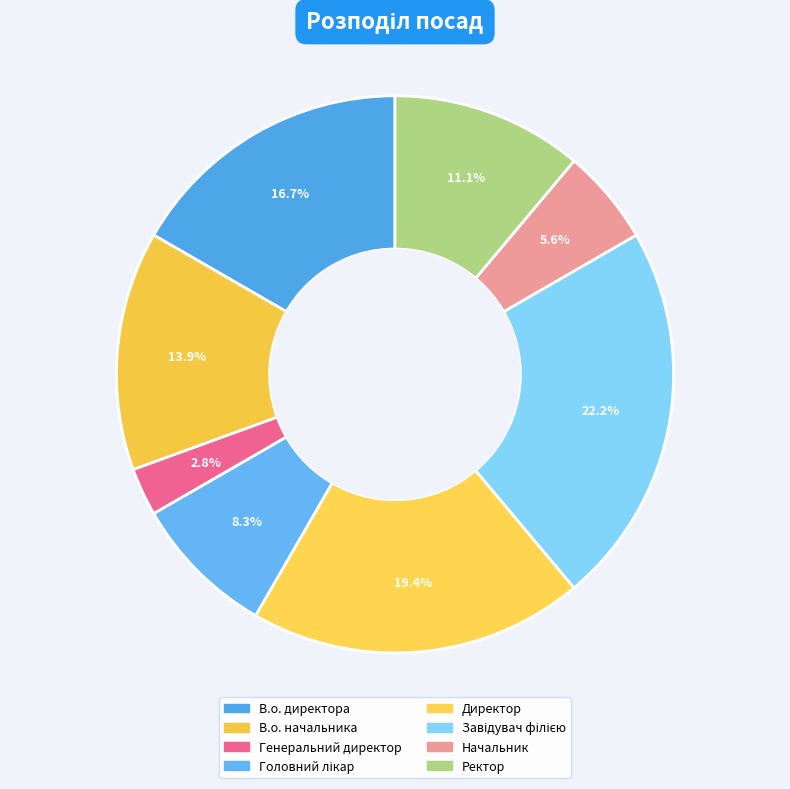

Which category has the biggest portion of the pie?

Завідувач філією